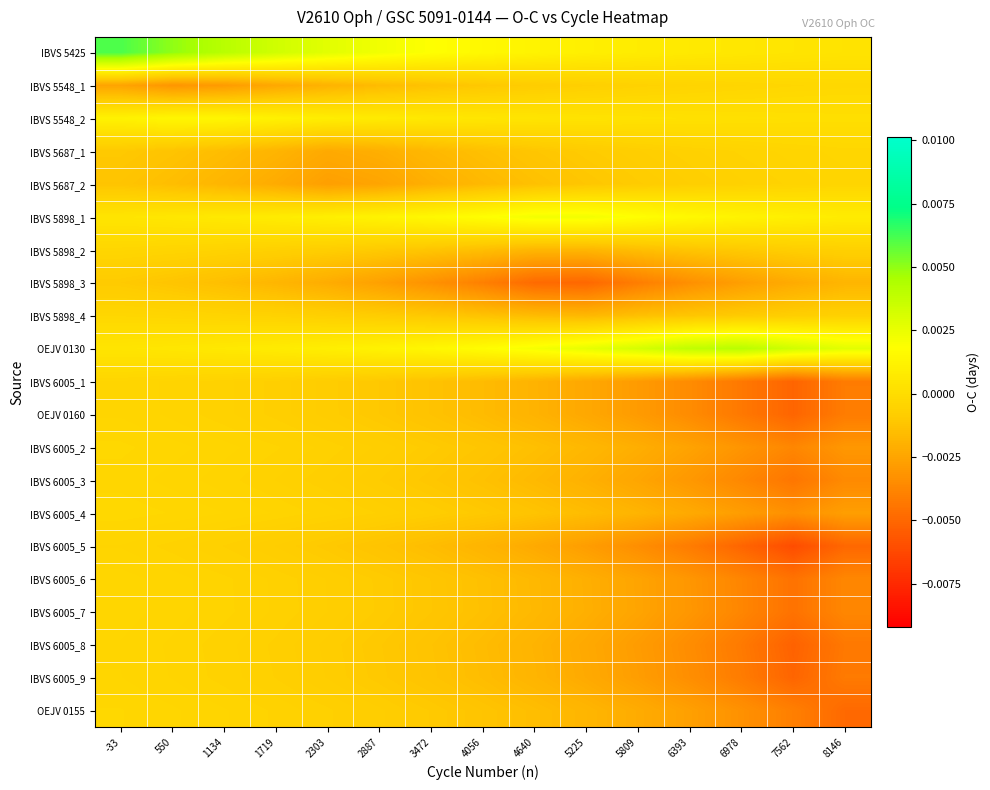

Reading right to left, what are all the values shown in this chart?

IBVS 5425: 8146=0.0	7562=0.0	6978=0.0	6393=0.0	5809=0.0	5225=0.0	4640=0.0	4056=0.0	3472=0.0	2887=0.0	2303=0.0	1719=0.0	1134=0.0	550=0.0	-33=0.0
IBVS 5548_1: 8146=-0.0	7562=-0.0	6978=-0.0	6393=-0.0	5809=-0.0	5225=-0.0	4640=-0.0	4056=-0.0	3472=-0.0	2887=-0.0	2303=-0.0	1719=-0.0	1134=-0.0	550=-0.0	-33=-0.0
IBVS 5548_2: 8146=0.0	7562=0.0	6978=0.0	6393=0.0	5809=0.0	5225=0.0	4640=0.0	4056=0.0	3472=0.0	2887=0.0	2303=0.0	1719=0.0	1134=0.0	550=0.0	-33=0.0
IBVS 5687_1: 8146=-0.0	7562=-0.0	6978=-0.0	6393=-0.0	5809=-0.0	5225=-0.0	4640=-0.0	4056=-0.0	3472=-0.0	2887=-0.0	2303=-0.0	1719=-0.0	1134=-0.0	550=-0.0	-33=-0.0
IBVS 5687_2: 8146=-0.0	7562=-0.0	6978=-0.0	6393=-0.0	5809=-0.0	5225=-0.0	4640=-0.0	4056=-0.0	3472=-0.0	2887=-0.0	2303=-0.0	1719=-0.0	1134=-0.0	550=-0.0	-33=-0.0
IBVS 5898_1: 8146=0.0	7562=0.0	6978=0.0	6393=0.0	5809=0.0	5225=0.0	4640=0.0	4056=0.0	3472=0.0	2887=0.0	2303=0.0	1719=0.0	1134=0.0	550=0.0	-33=0.0
IBVS 5898_2: 8146=-0.0	7562=-0.0	6978=-0.0	6393=-0.0	5809=-0.0	5225=-0.0	4640=-0.0	4056=-0.0	3472=-0.0	2887=-0.0	2303=-0.0	1719=-0.0	1134=-0.0	550=-0.0	-33=-0.0
IBVS 5898_3: 8146=-0.0	7562=-0.0	6978=-0.0	6393=-0.0	5809=-0.0	5225=-0.0	4640=-0.0	4056=-0.0	3472=-0.0	2887=-0.0	2303=-0.0	1719=-0.0	1134=-0.0	550=-0.0	-33=-0.0
IBVS 5898_4: 8146=-0.0	7562=-0.0	6978=-0.0	6393=-0.0	5809=-0.0	5225=-0.0	4640=-0.0	4056=-0.0	3472=-0.0	2887=-0.0	2303=-0.0	1719=-0.0	1134=-0.0	550=-0.0	-33=-0.0
OEJV 0130: 8146=0.0	7562=0.0	6978=0.0	6393=0.0	5809=0.0	5225=0.0	4640=0.0	4056=0.0	3472=0.0	2887=0.0	2303=0.0	1719=0.0	1134=0.0	550=0.0	-33=0.0
IBVS 6005_1: 8146=-0.0	7562=-0.0	6978=-0.0	6393=-0.0	5809=-0.0	5225=-0.0	4640=-0.0	4056=-0.0	3472=-0.0	2887=-0.0	2303=-0.0	1719=-0.0	1134=-0.0	550=-0.0	-33=-0.0
OEJV 0160: 8146=-0.0	7562=-0.0	6978=-0.0	6393=-0.0	5809=-0.0	5225=-0.0	4640=-0.0	4056=-0.0	3472=-0.0	2887=-0.0	2303=-0.0	1719=-0.0	1134=-0.0	550=-0.0	-33=-0.0
IBVS 6005_2: 8146=-0.0	7562=-0.0	6978=-0.0	6393=-0.0	5809=-0.0	5225=-0.0	4640=-0.0	4056=-0.0	3472=-0.0	2887=-0.0	2303=-0.0	1719=-0.0	1134=-0.0	550=-0.0	-33=-0.0
IBVS 6005_3: 8146=-0.0	7562=-0.0	6978=-0.0	6393=-0.0	5809=-0.0	5225=-0.0	4640=-0.0	4056=-0.0	3472=-0.0	2887=-0.0	2303=-0.0	1719=-0.0	1134=-0.0	550=-0.0	-33=-0.0
IBVS 6005_4: 8146=-0.0	7562=-0.0	6978=-0.0	6393=-0.0	5809=-0.0	5225=-0.0	4640=-0.0	4056=-0.0	3472=-0.0	2887=-0.0	2303=-0.0	1719=-0.0	1134=-0.0	550=-0.0	-33=-0.0
IBVS 6005_5: 8146=-0.0	7562=-0.0	6978=-0.0	6393=-0.0	5809=-0.0	5225=-0.0	4640=-0.0	4056=-0.0	3472=-0.0	2887=-0.0	2303=-0.0	1719=-0.0	1134=-0.0	550=-0.0	-33=-0.0
IBVS 6005_6: 8146=-0.0	7562=-0.0	6978=-0.0	6393=-0.0	5809=-0.0	5225=-0.0	4640=-0.0	4056=-0.0	3472=-0.0	2887=-0.0	2303=-0.0	1719=-0.0	1134=-0.0	550=-0.0	-33=-0.0
IBVS 6005_7: 8146=-0.0	7562=-0.0	6978=-0.0	6393=-0.0	5809=-0.0	5225=-0.0	4640=-0.0	4056=-0.0	3472=-0.0	2887=-0.0	2303=-0.0	1719=-0.0	1134=-0.0	550=-0.0	-33=-0.0
IBVS 6005_8: 8146=-0.0	7562=-0.0	6978=-0.0	6393=-0.0	5809=-0.0	5225=-0.0	4640=-0.0	4056=-0.0	3472=-0.0	2887=-0.0	2303=-0.0	1719=-0.0	1134=-0.0	550=-0.0	-33=-0.0
IBVS 6005_9: 8146=-0.0	7562=-0.0	6978=-0.0	6393=-0.0	5809=-0.0	5225=-0.0	4640=-0.0	4056=-0.0	3472=-0.0	2887=-0.0	2303=-0.0	1719=-0.0	1134=-0.0	550=-0.0	-33=-0.0
OEJV 0155: 8146=-0.0	7562=-0.0	6978=-0.0	6393=-0.0	5809=-0.0	5225=-0.0	4640=-0.0	4056=-0.0	3472=-0.0	2887=-0.0	2303=-0.0	1719=-0.0	1134=-0.0	550=-0.0	-33=-0.0